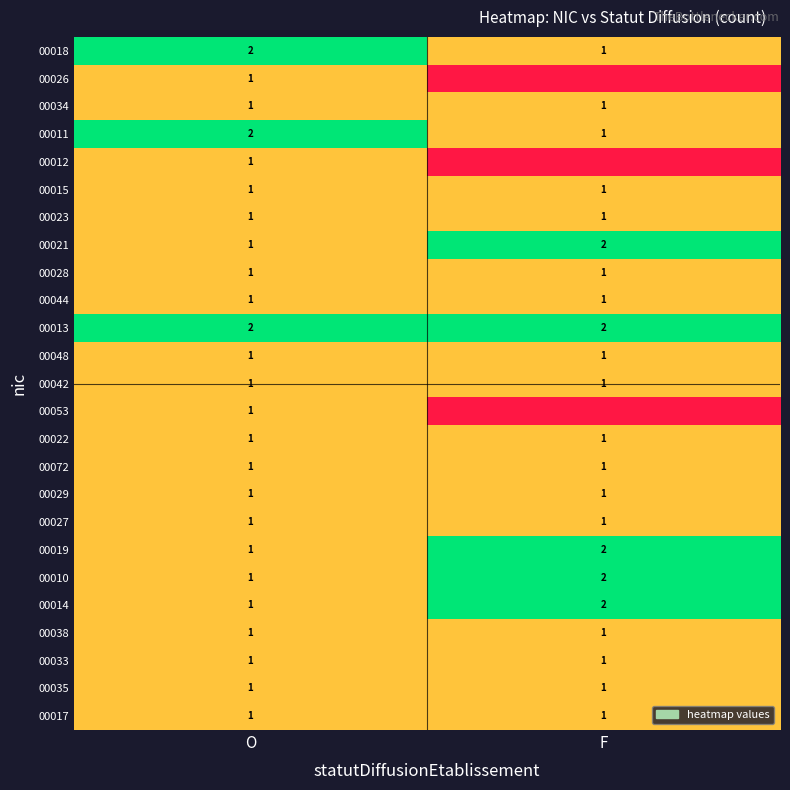

Where is 00010 nearest to the value 1?

O